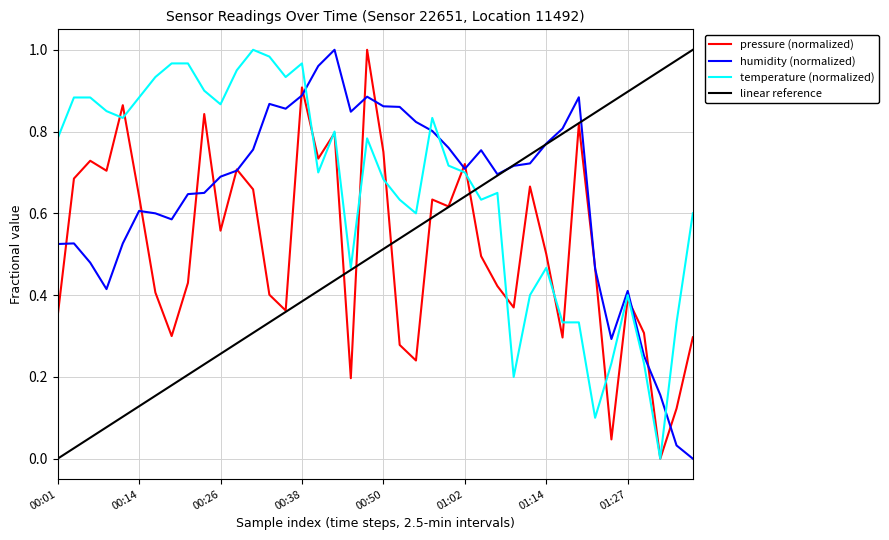

What is the sum of the humidity values at 00:48 and 00:01?

1.4